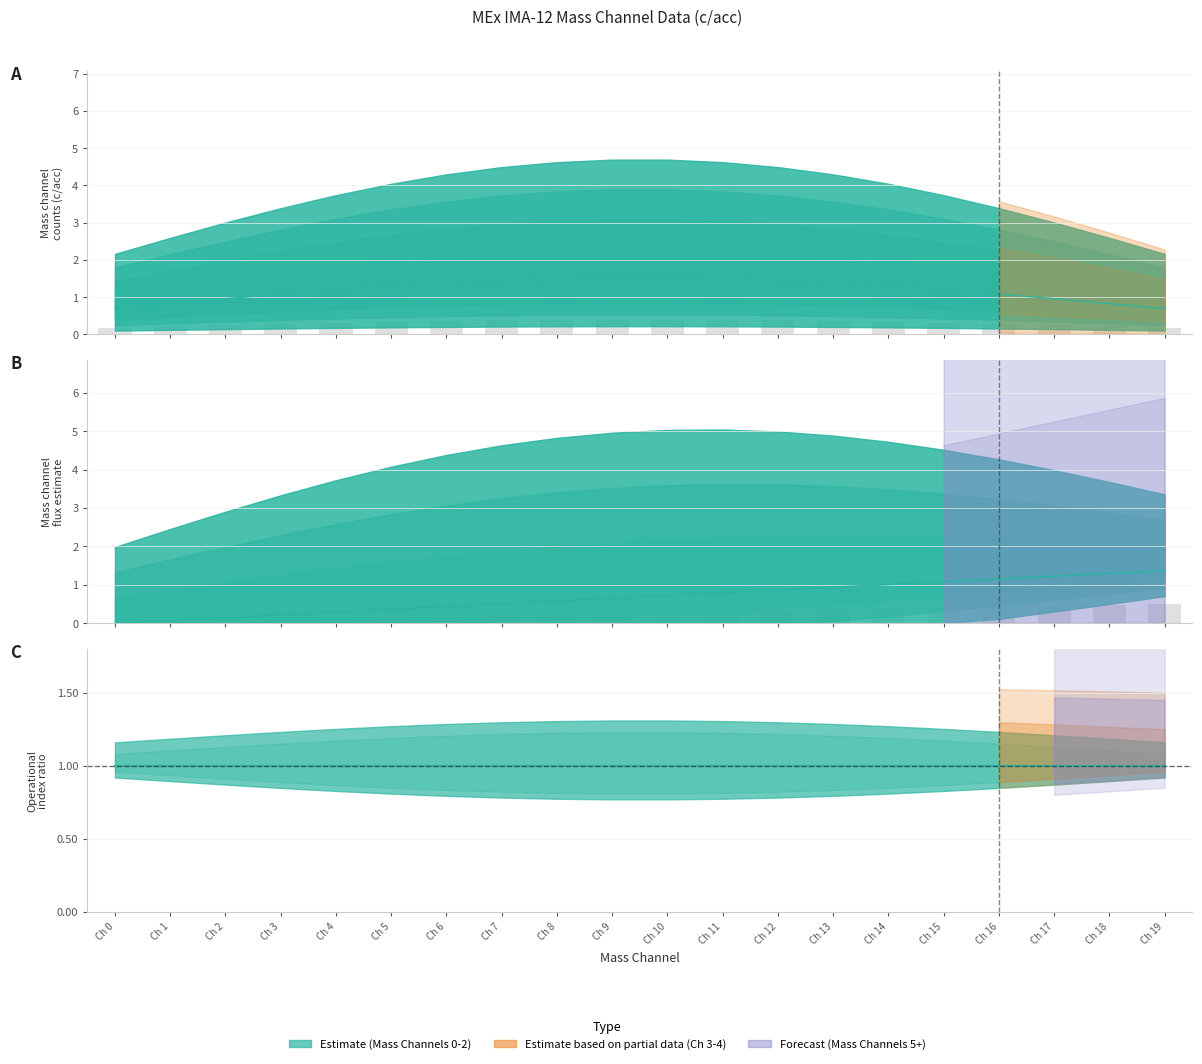

The chart shows a value of 0.7 at Ch 19. True or false?

True